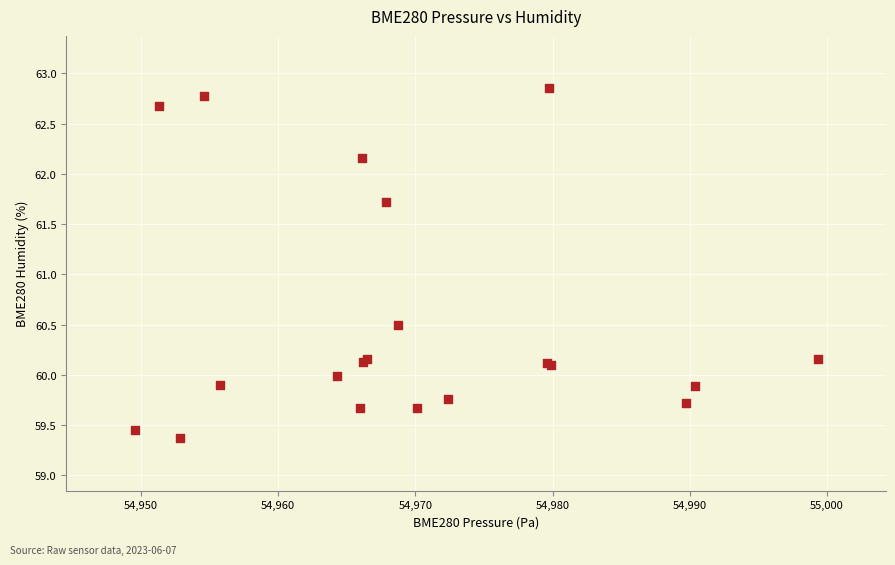

What Y value in the scatter plot is closest to 61?

60.5